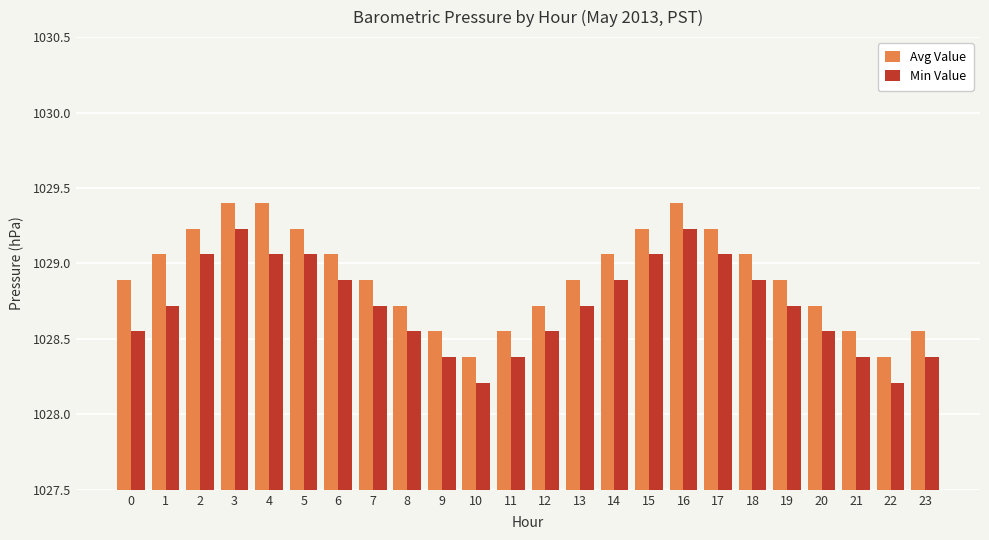

What is the spread (max minus min) of values at 21?

0.2